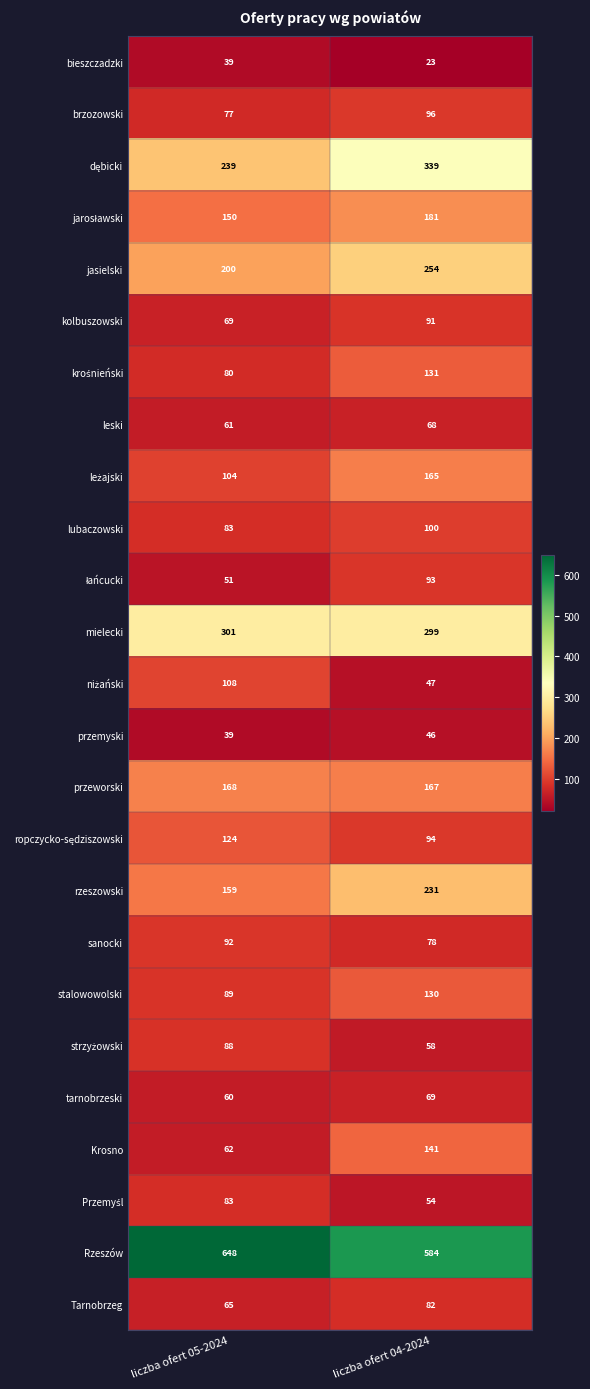

Count the number of categories in the chart.

2